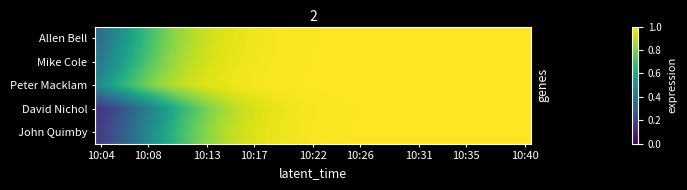

Count the number of categories in the chart.

37